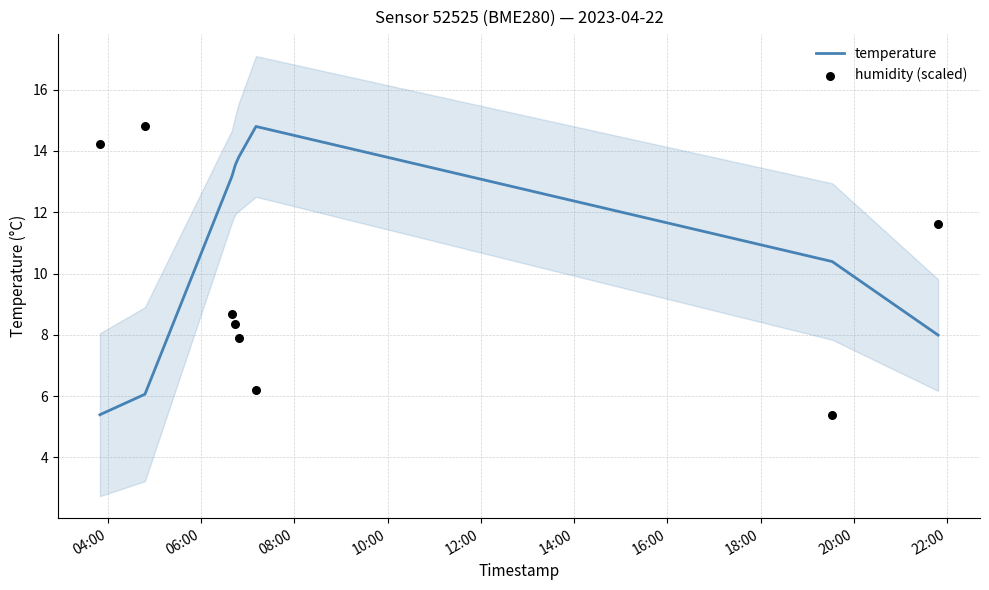

At how many categories does at least one series exceed 10?

8